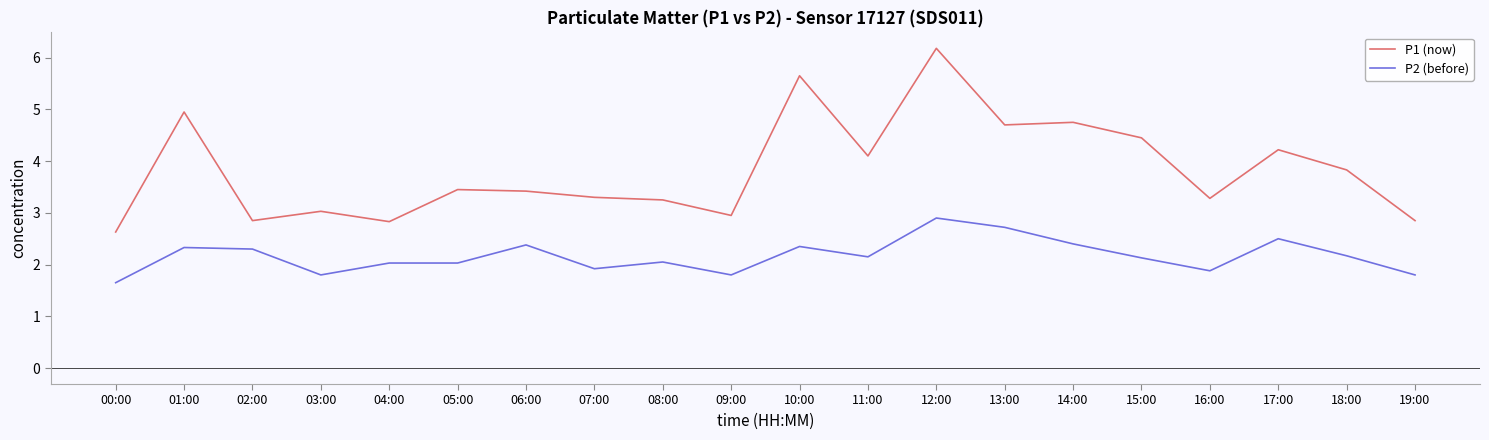

Which series has the largest range (max minus min)?

P1 (now)